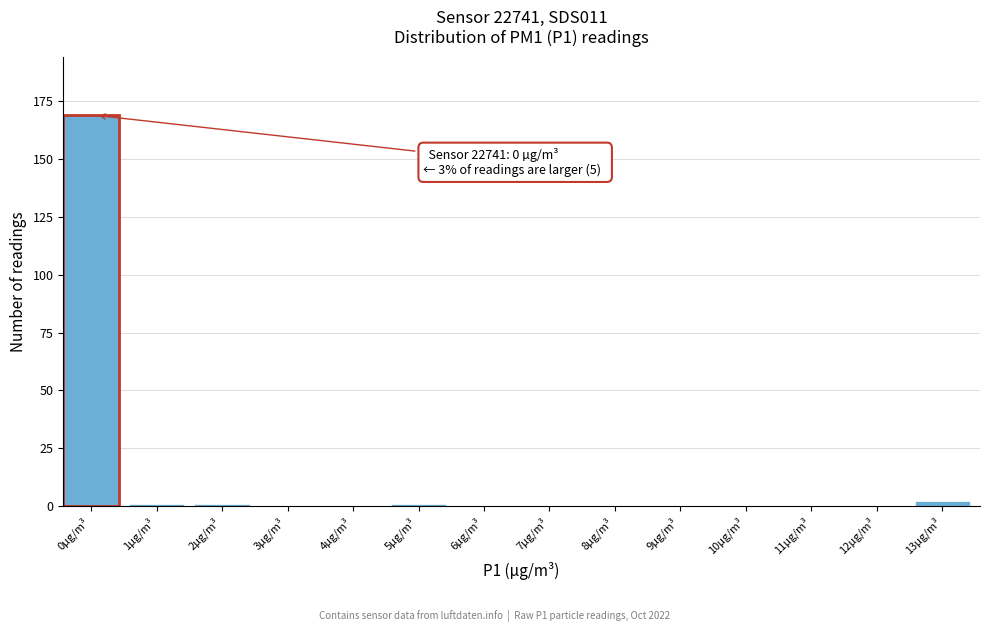

Reading left to right, transcribe all the data shown in this chart.

0µg/m³=169	1µg/m³=1	2µg/m³=1	3µg/m³=0	4µg/m³=0	5µg/m³=1	6µg/m³=0	7µg/m³=0	8µg/m³=0	9µg/m³=0	10µg/m³=0	11µg/m³=0	12µg/m³=0	13µg/m³=2